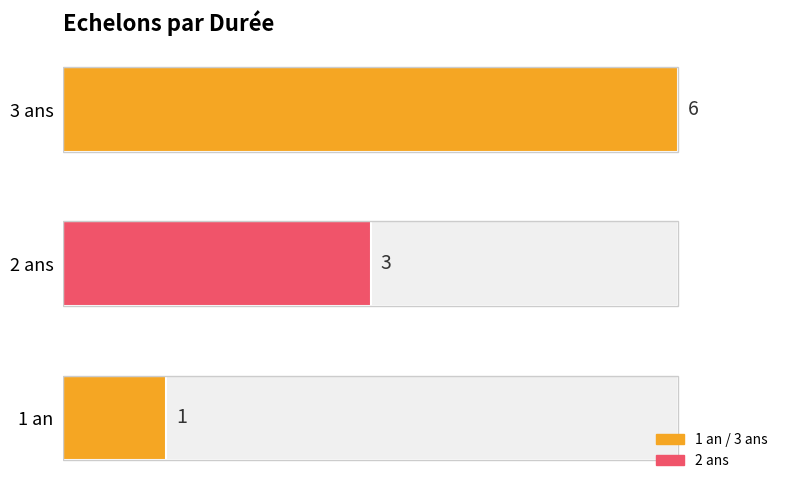

What is the sum of all values?

10